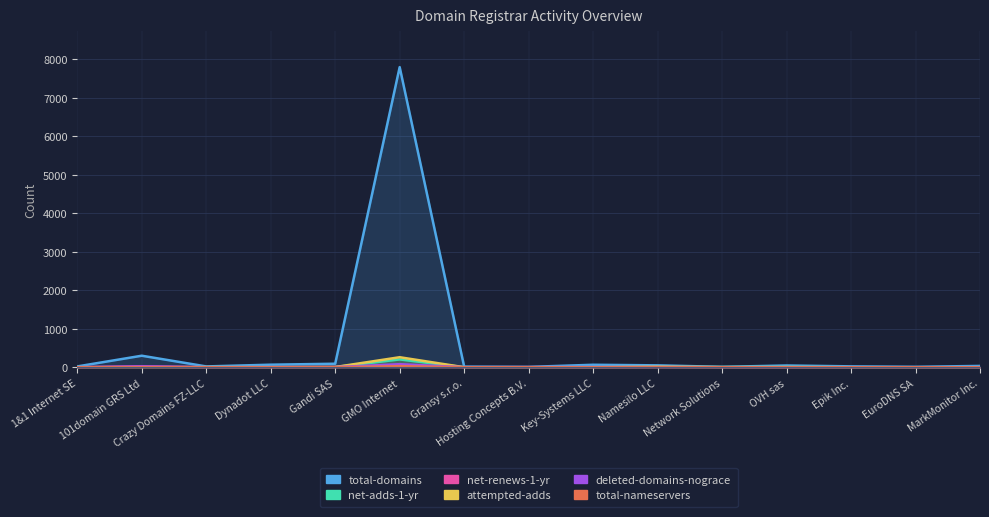

Reading left to right, extract all data points from this chart.

total-domains: 1&1 Internet SE=21	101domain GRS Ltd=299	Crazy Domains FZ-LLC=21	Dynadot LLC=66	Gandi SAS=91	GMO Internet=7793	Gransy s.r.o.=16	Hosting Concepts B.V.=9	Key-Systems LLC=64	Namesilo LLC=49	Network Solutions=10	OVH sas=45	Epik Inc.=23	EuroDNS SA=11	MarkMonitor Inc.=34
net-adds-1-yr: 1&1 Internet SE=2	101domain GRS Ltd=1	Crazy Domains FZ-LLC=1	Dynadot LLC=1	Gandi SAS=5	GMO Internet=203	Gransy s.r.o.=0	Hosting Concepts B.V.=0	Key-Systems LLC=0	Namesilo LLC=6	Network Solutions=4	OVH sas=5	Epik Inc.=0	EuroDNS SA=0	MarkMonitor Inc.=0
net-renews-1-yr: 1&1 Internet SE=0	101domain GRS Ltd=22	Crazy Domains FZ-LLC=0	Dynadot LLC=1	Gandi SAS=6	GMO Internet=16	Gransy s.r.o.=0	Hosting Concepts B.V.=3	Key-Systems LLC=0	Namesilo LLC=5	Network Solutions=0	OVH sas=0	Epik Inc.=0	EuroDNS SA=0	MarkMonitor Inc.=0
attempted-adds: 1&1 Internet SE=1	101domain GRS Ltd=1	Crazy Domains FZ-LLC=3	Dynadot LLC=2	Gandi SAS=5	GMO Internet=260	Gransy s.r.o.=0	Hosting Concepts B.V.=0	Key-Systems LLC=1	Namesilo LLC=12	Network Solutions=2	OVH sas=4	Epik Inc.=0	EuroDNS SA=0	MarkMonitor Inc.=0
deleted-domains-nograce: 1&1 Internet SE=0	101domain GRS Ltd=16	Crazy Domains FZ-LLC=0	Dynadot LLC=2	Gandi SAS=3	GMO Internet=79	Gransy s.r.o.=1	Hosting Concepts B.V.=0	Key-Systems LLC=3	Namesilo LLC=1	Network Solutions=0	OVH sas=0	Epik Inc.=0	EuroDNS SA=0	MarkMonitor Inc.=0
total-nameservers: 1&1 Internet SE=0	101domain GRS Ltd=0	Crazy Domains FZ-LLC=0	Dynadot LLC=0	Gandi SAS=0	GMO Internet=28	Gransy s.r.o.=0	Hosting Concepts B.V.=0	Key-Systems LLC=0	Namesilo LLC=0	Network Solutions=0	OVH sas=0	Epik Inc.=0	EuroDNS SA=0	MarkMonitor Inc.=0